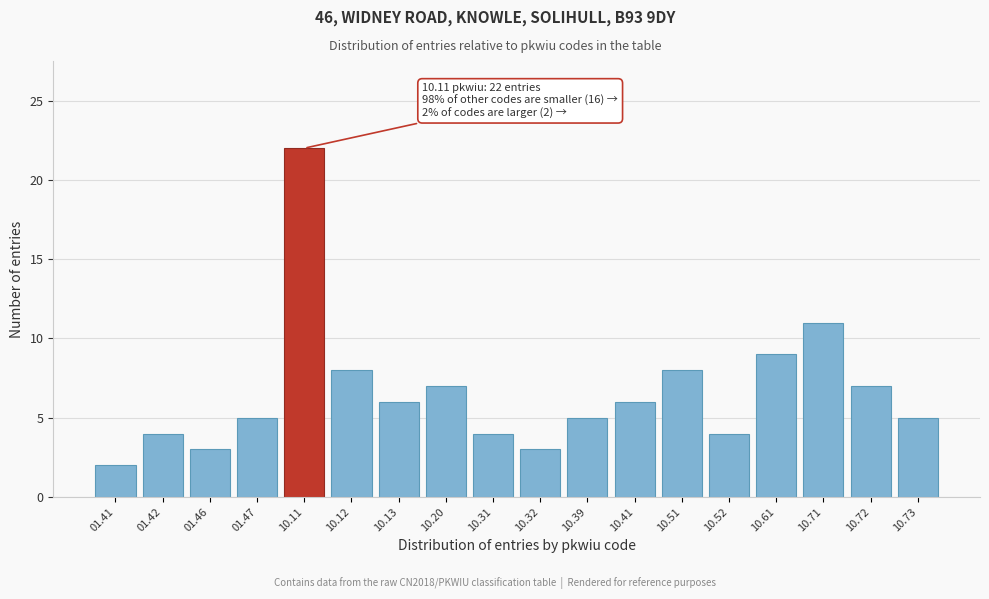

Reading left to right, what are all the values shown in this chart?

01.41=2	01.42=4	01.46=3	01.47=5	10.11=22	10.12=8	10.13=6	10.20=7	10.31=4	10.32=3	10.39=5	10.41=6	10.51=8	10.52=4	10.61=9	10.71=11	10.72=7	10.73=5